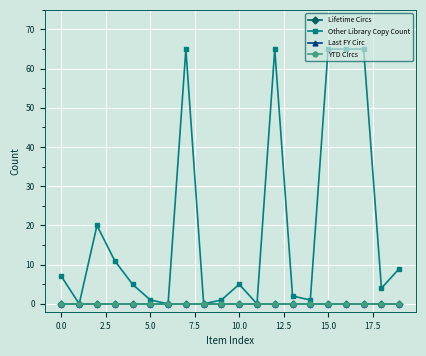

True or false: Lifetime Circs and Other Library Copy Count cross at least once.

False